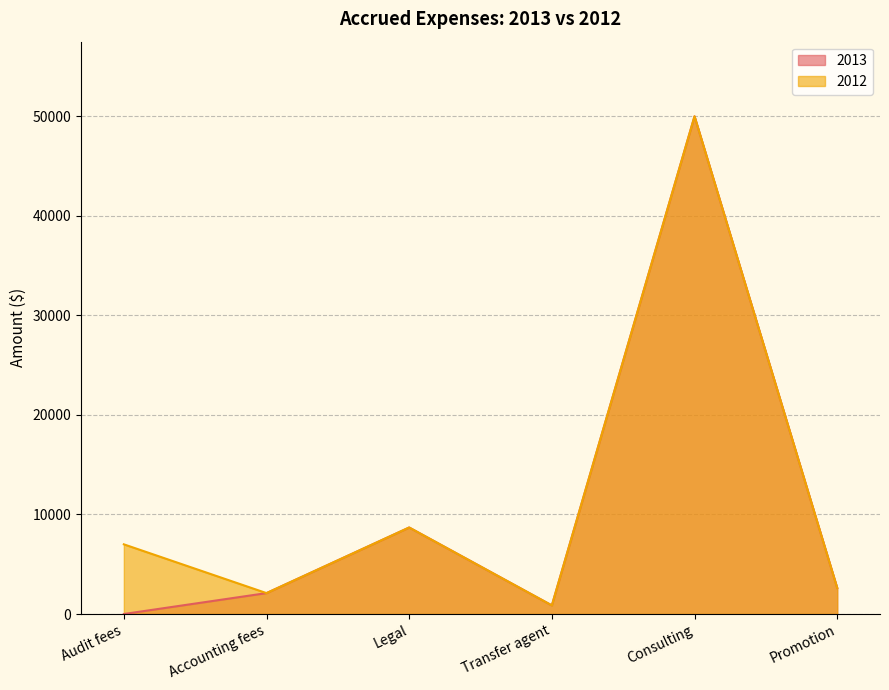

What is the value of the 2012 point at the 6th from the left?

2621